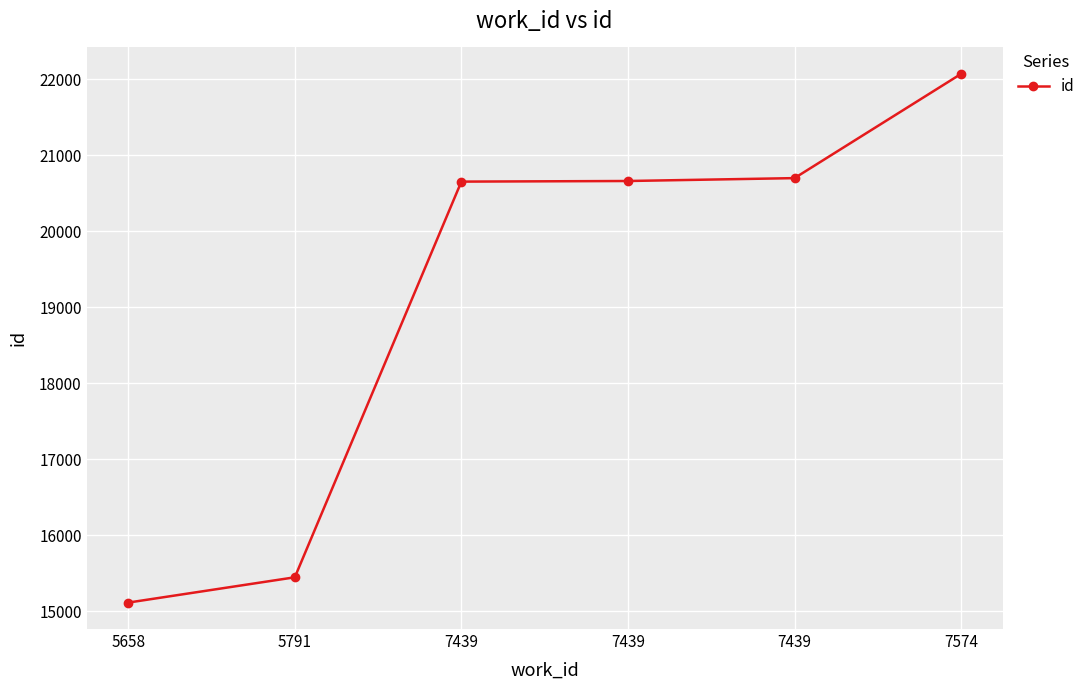

Rank the categories by value from highest to lowest.

7574, 7439, 7439, 7439, 5791, 5658